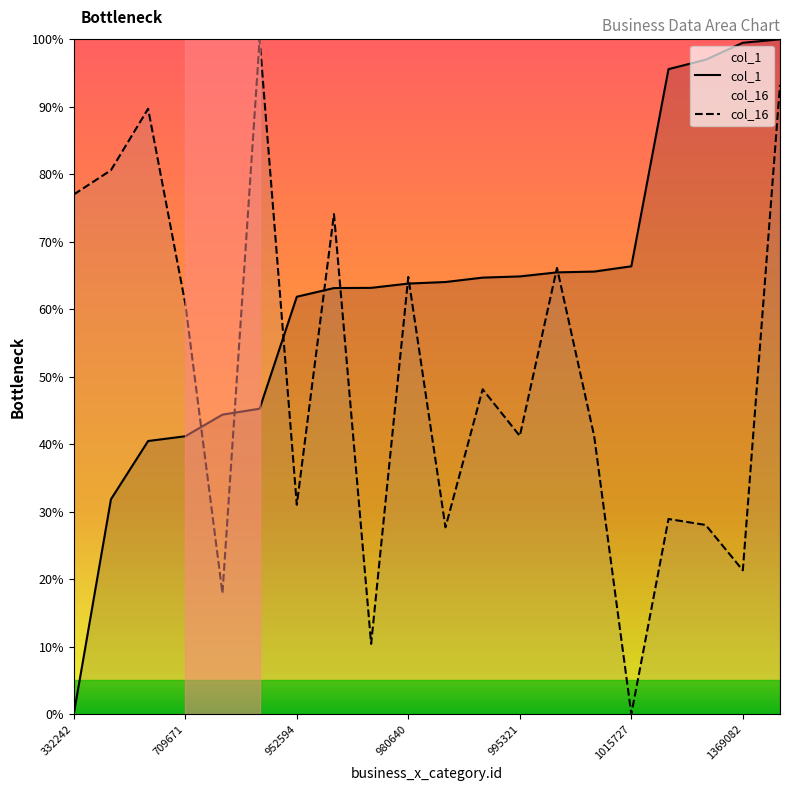

The col_1 series shows 41.2 at 709671. True or false?

True